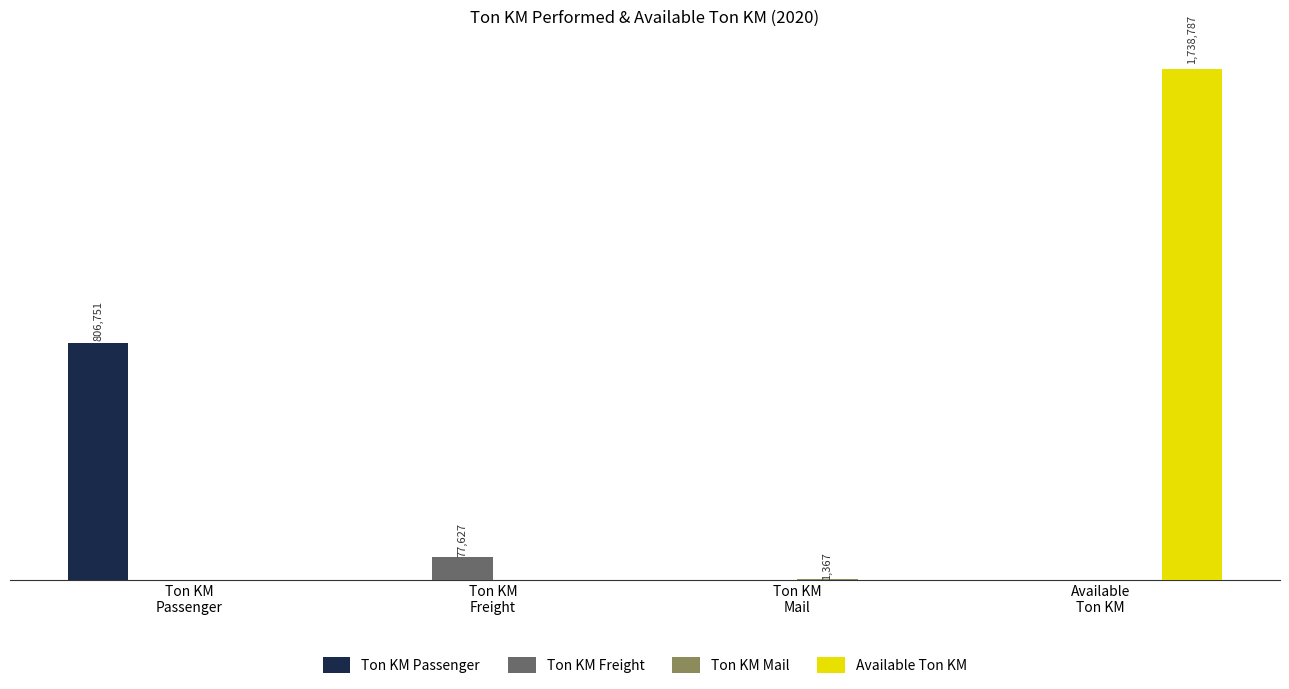

At how many categories does at least one series exceed 395459?

2